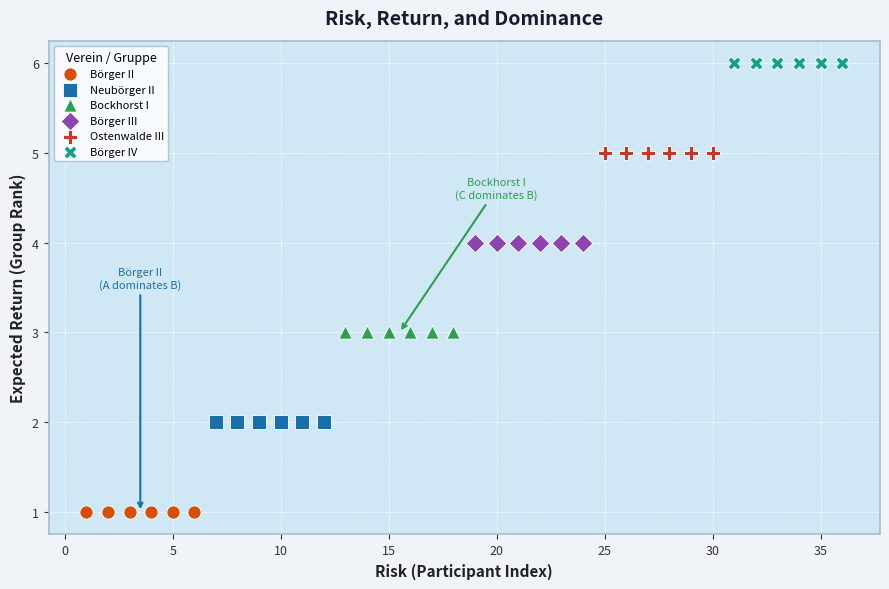

What are all the series names shown in the legend?

Börger II, Neubörger II, Bockhorst I, Börger III, Ostenwalde III, Börger IV